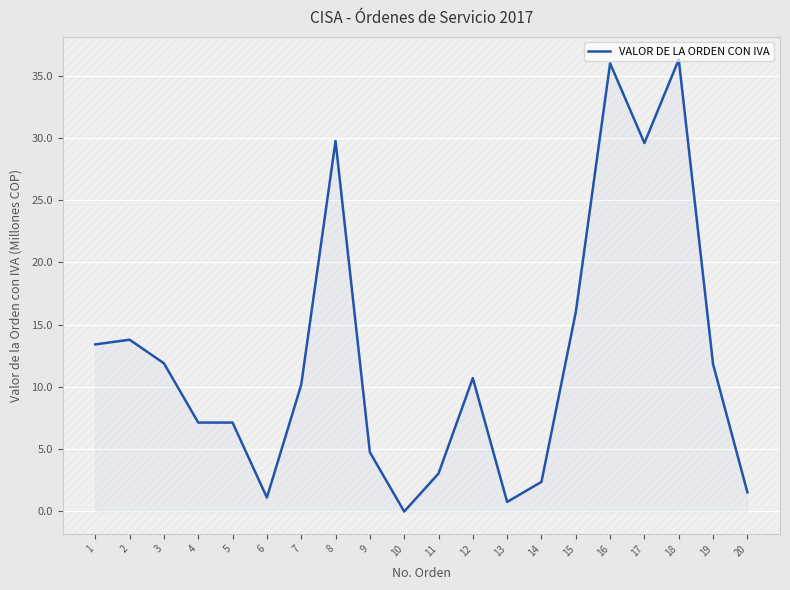

What is the difference between the maximum and minimum values?

36.3